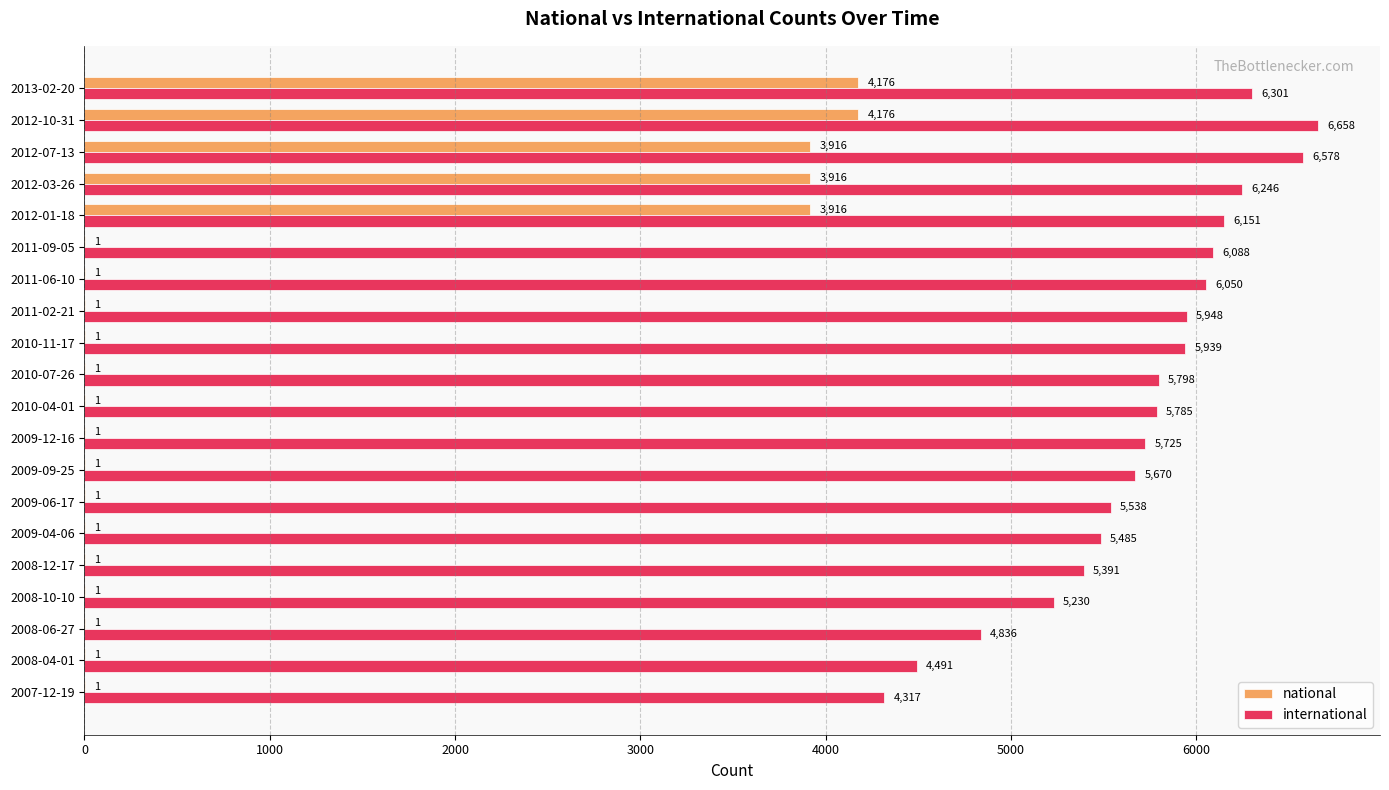

The value of international at 2008-10-10 is 5230. True or false?

True